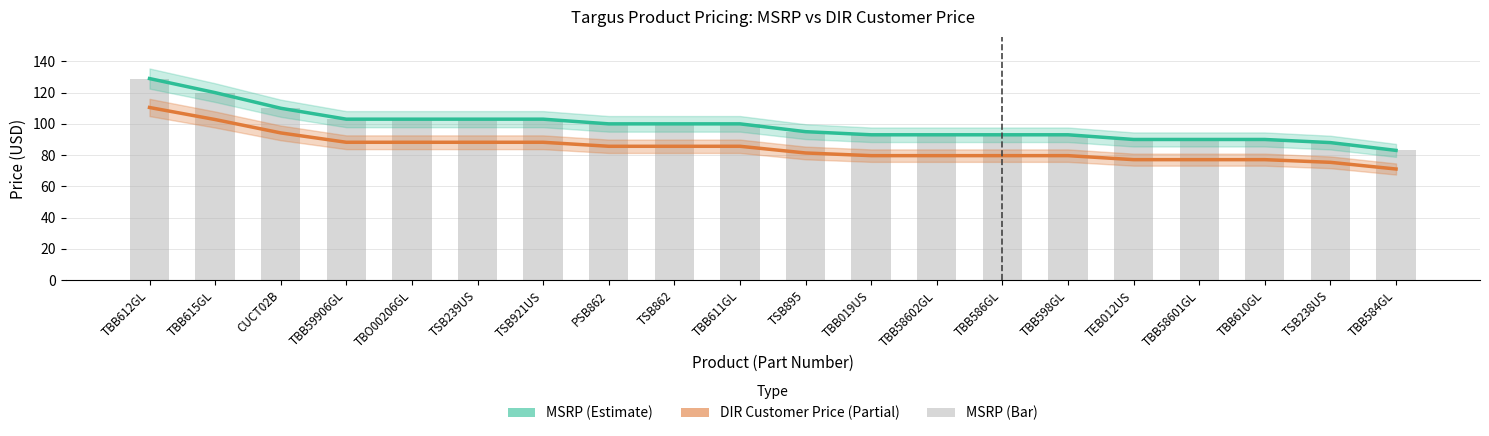

What is the label of the 3rd bar from the right?

TBB610GL